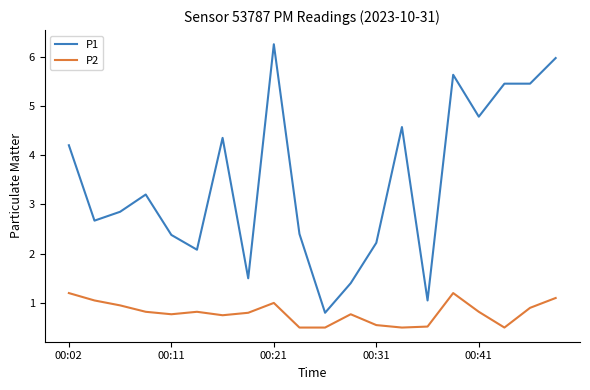

Which series has the largest total across all categories?

P1